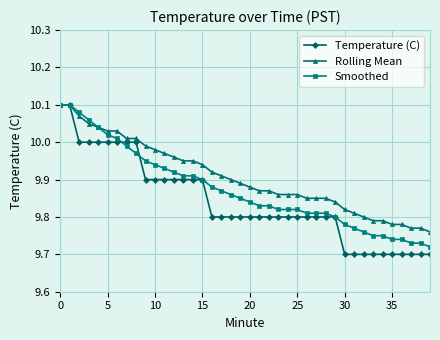

Which series has the widest spread of values?

Temperature (C)